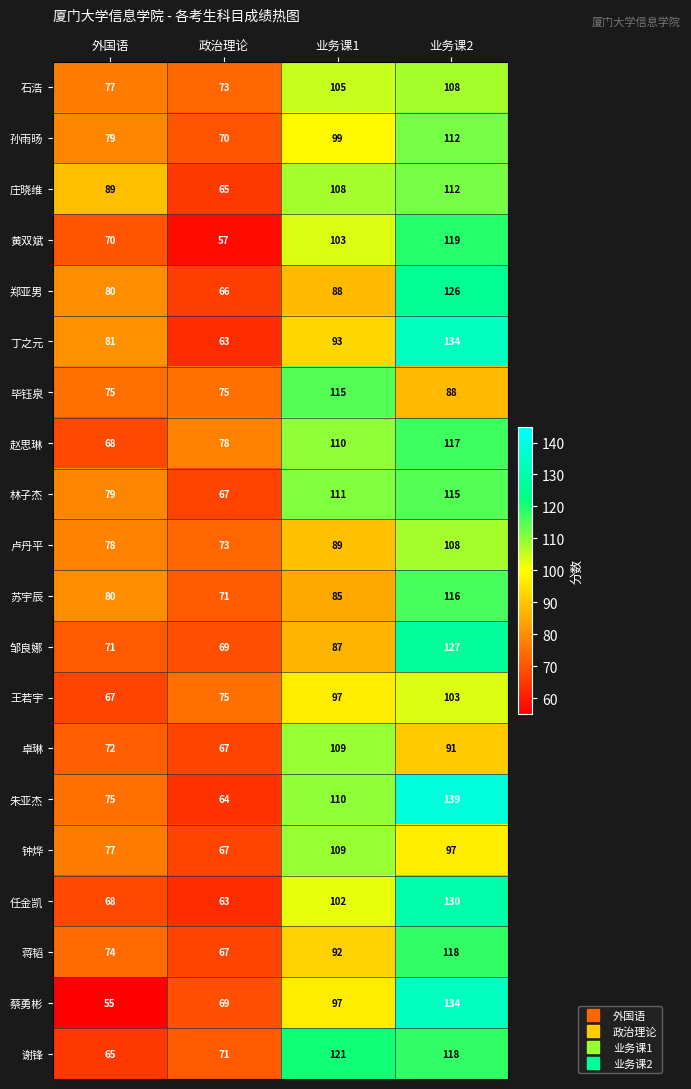

What is the lowest value of the 郑亚男 series?

66